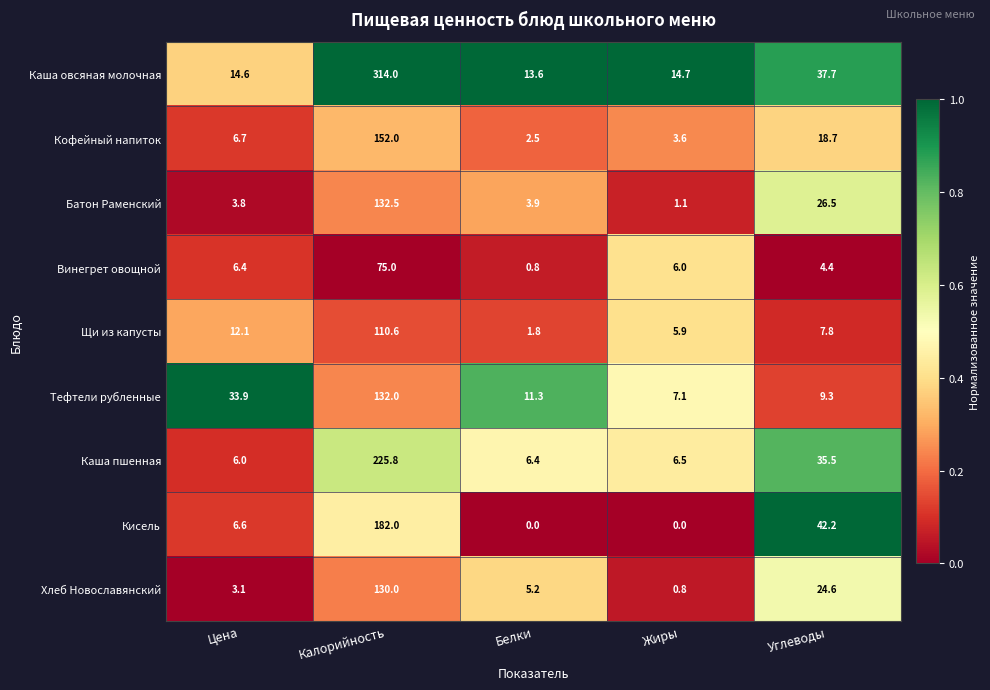

True or false: Каша овсяная молочная has a value of 51.6 at Углеводы.

False